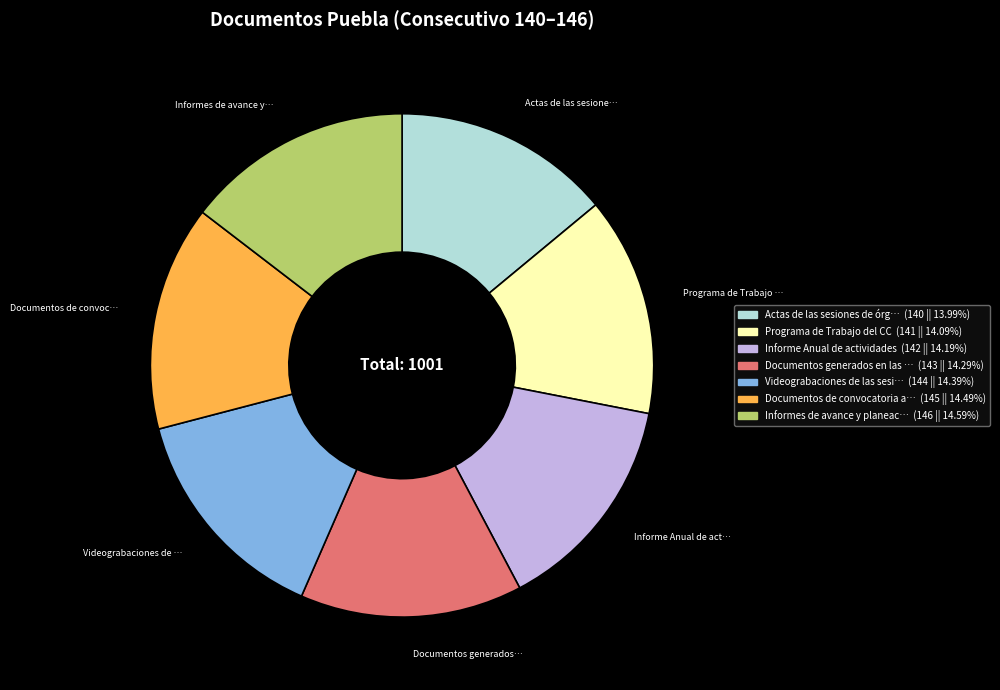

Is there any slice that represents more than half of the pie?

No